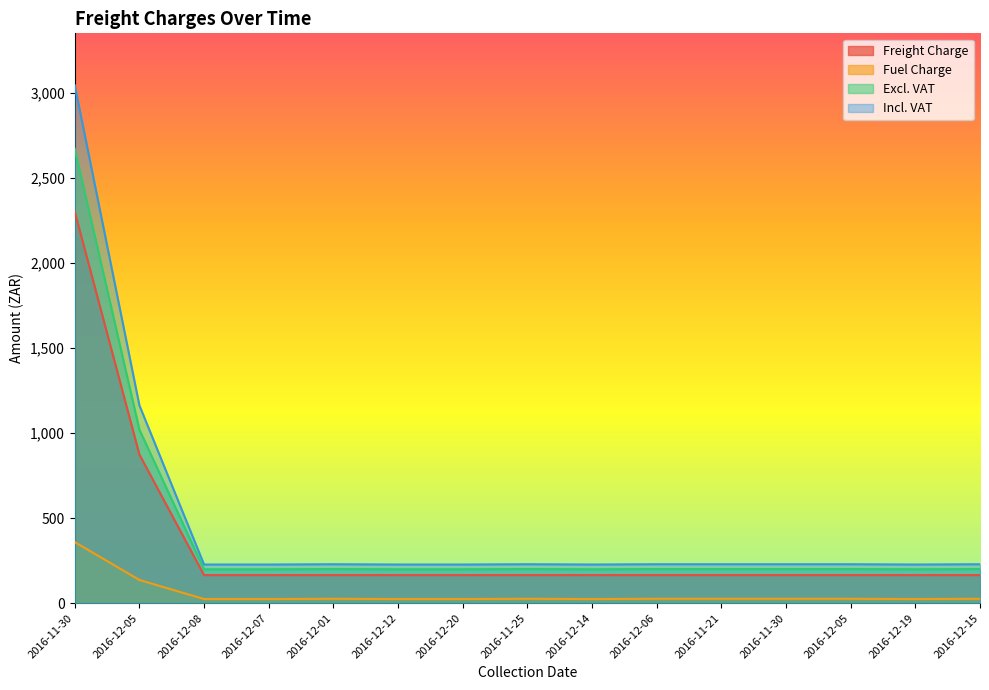

What is the total value across all series at 2016-11-21?

620.3